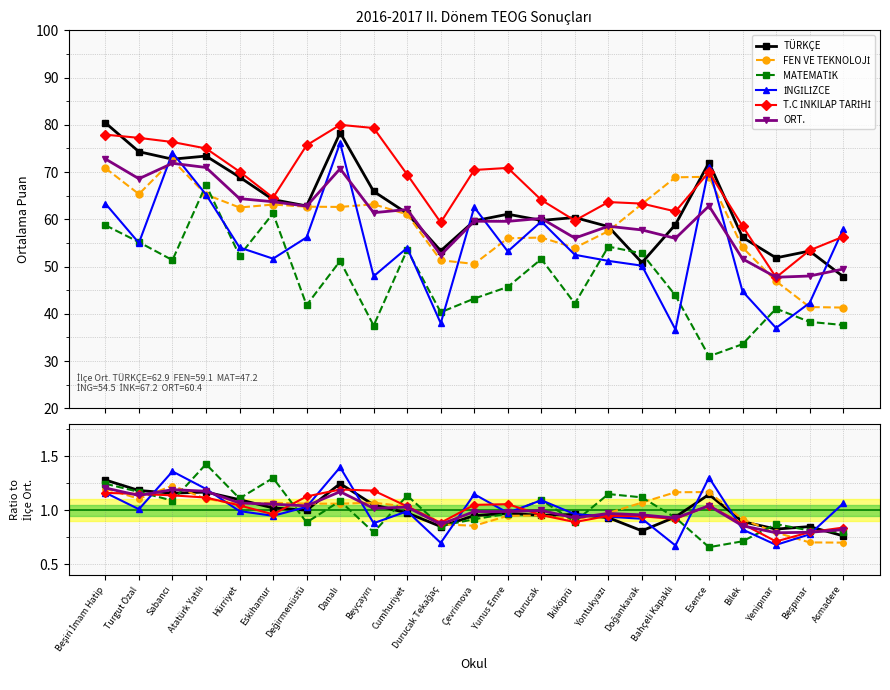

What is the spread (max minus min) of values at Beyçayırı?

0.4